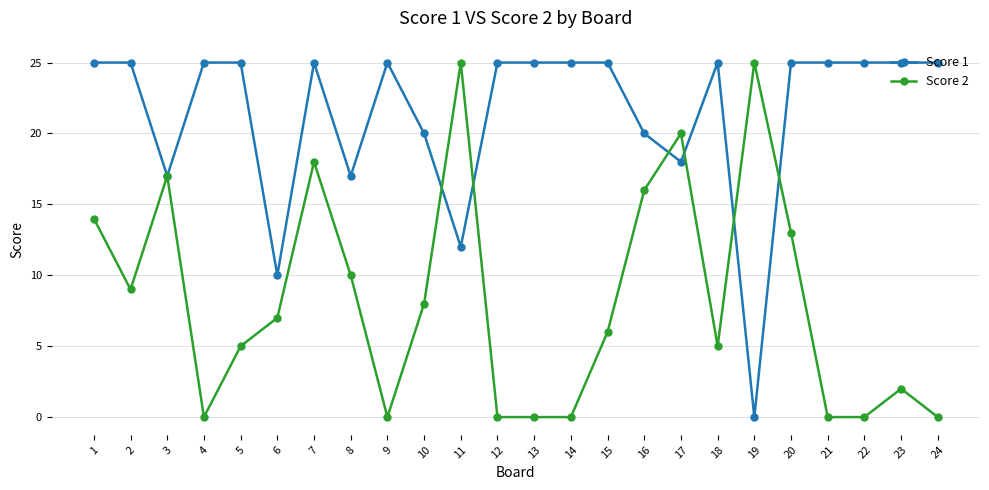

True or false: Score 1 has more than 2 points higher than both neighbors.

True